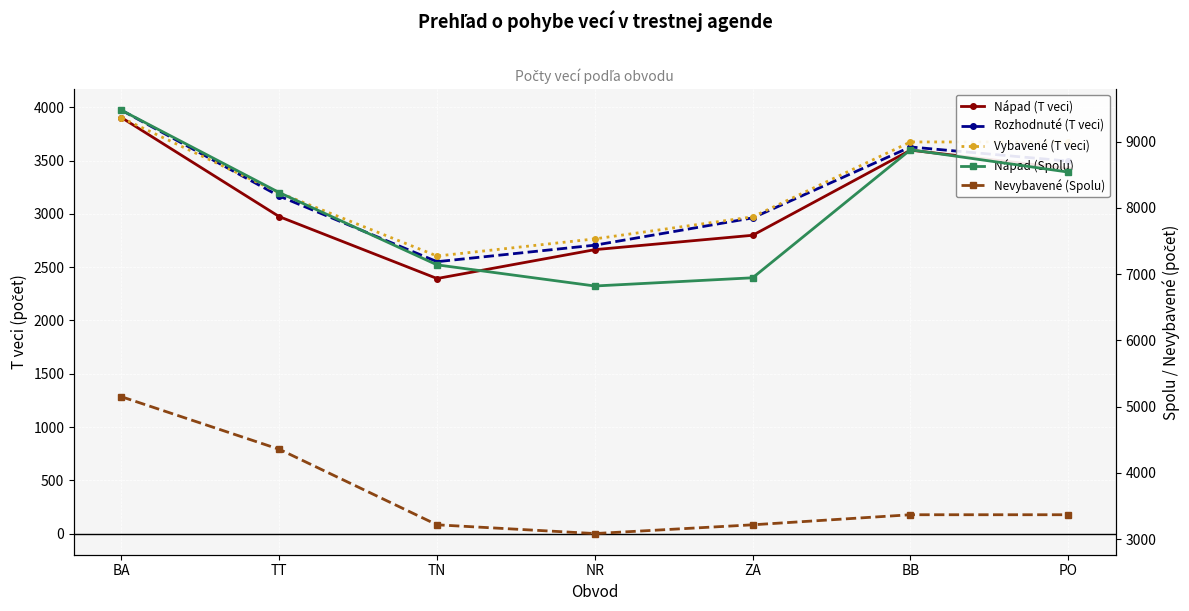

What are all the series names shown in the legend?

Nápad (T veci), Rozhodnuté (T veci), Vybavené (T veci), Nápad (Spolu), Nevybavené (Spolu)